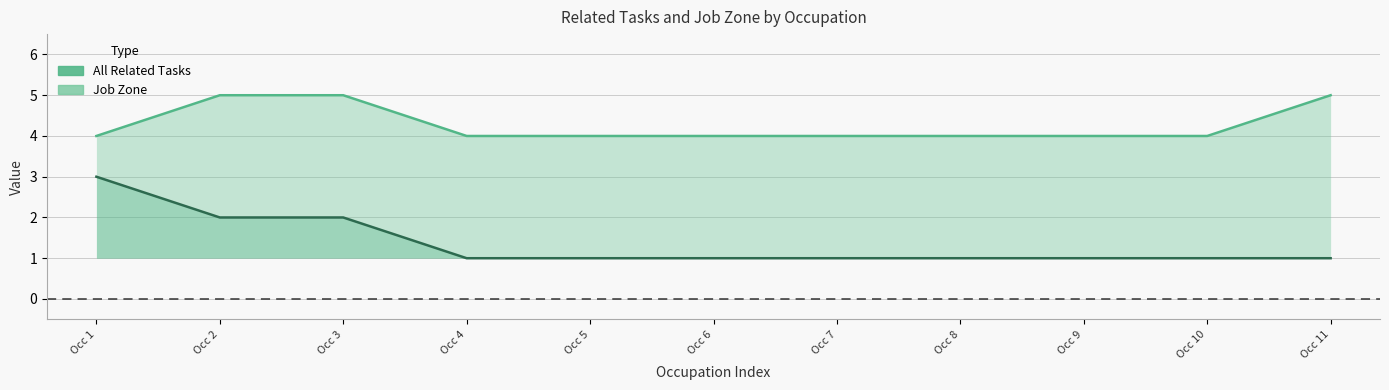

List the series in order of their overall mean, highest first.

Job Zone, All Related Tasks